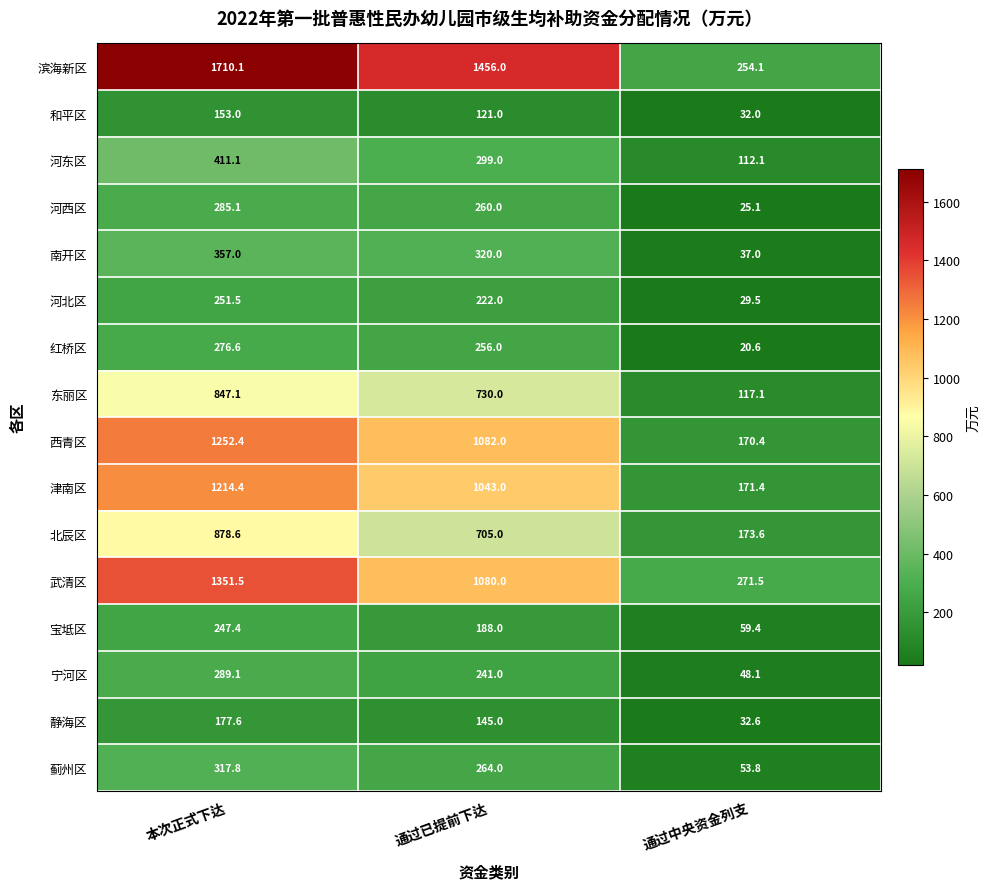

At which category is the sum across all series the highest?

本次正式下达